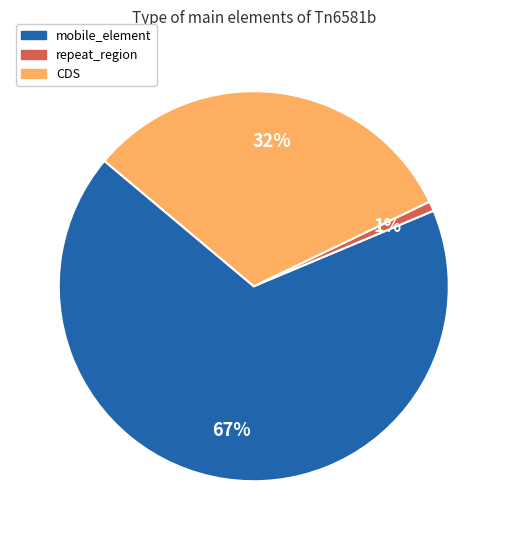

Is there a majority slice in this chart?

Yes